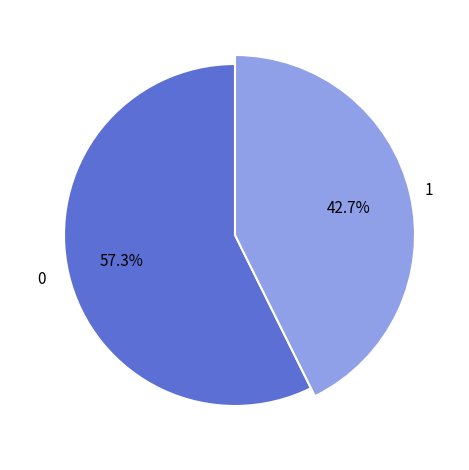

To the nearest percent, what is the average slice percentage?

50%